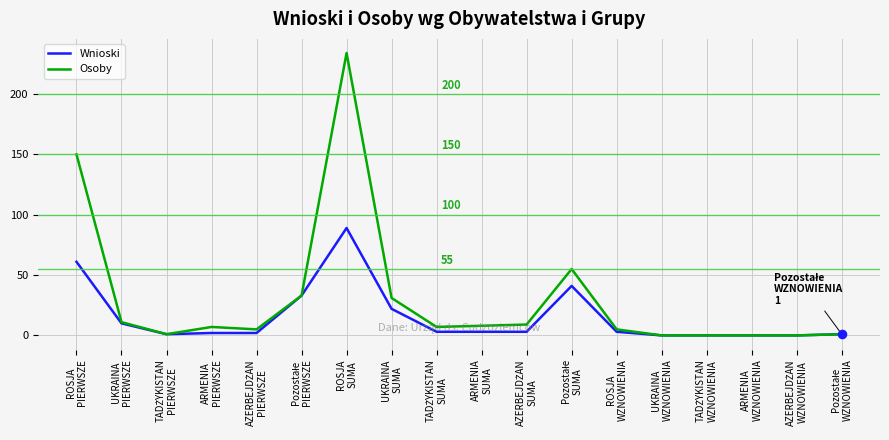

At how many categories does at least one series exceed 224?

1